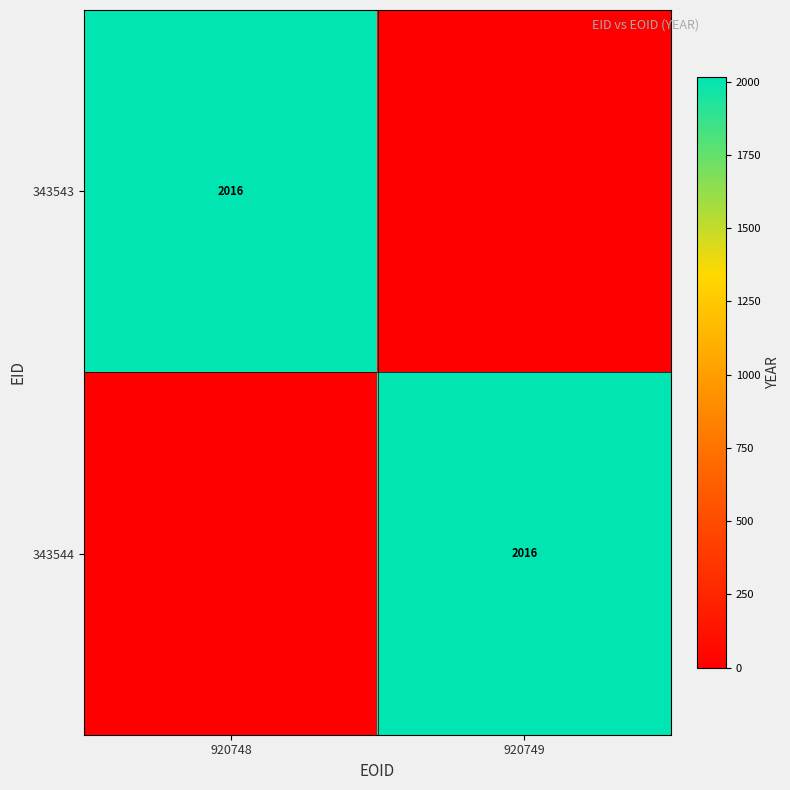

What is the spread (max minus min) of values at 920748?

2016